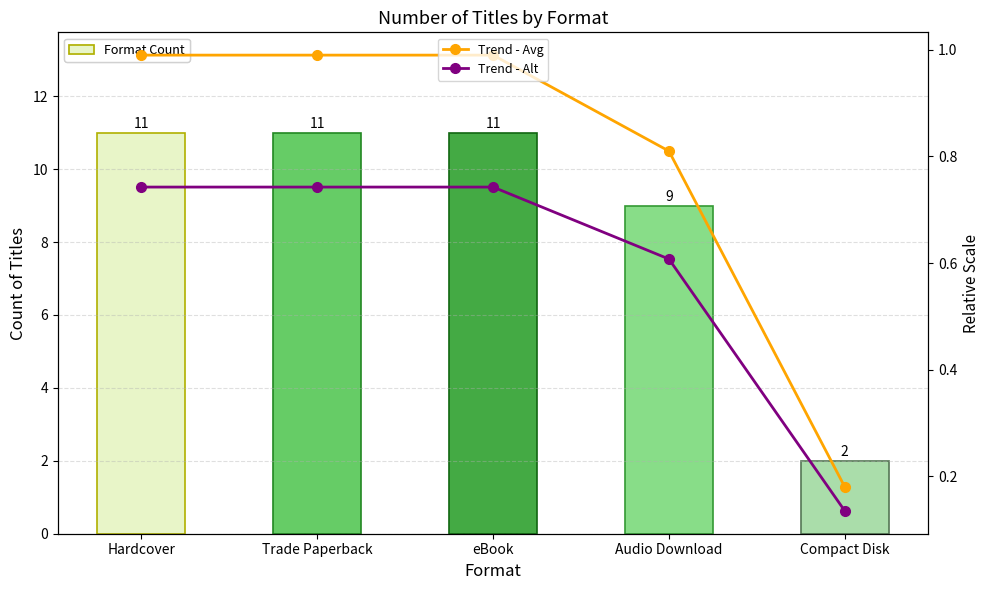

Which category has the lowest value in the Trend - Avg series?

Compact Disk